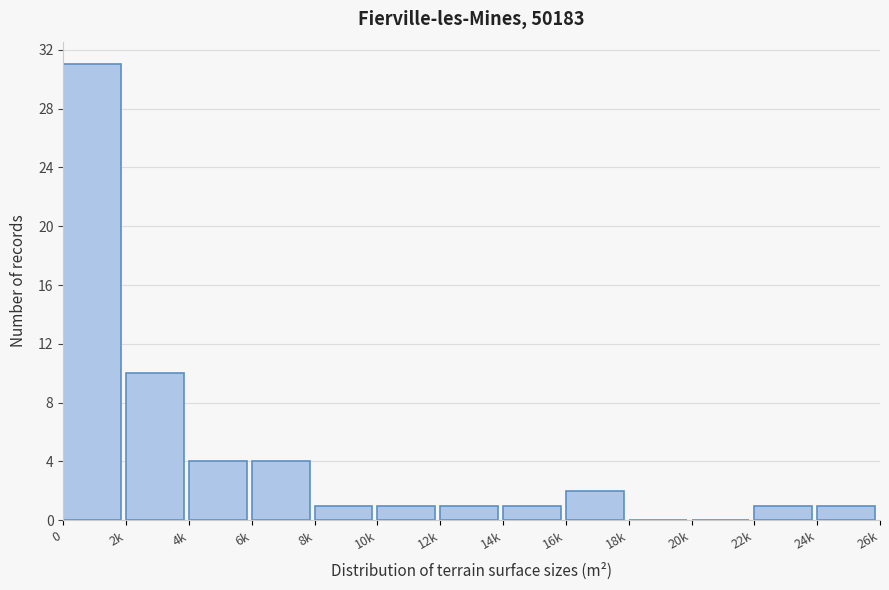

Reading left to right, extract all data points from this chart.

0=31	2k=10	4k=4	6k=4	8k=1	10k=1	12k=1	14k=1	16k=2	18k=0	20k=0	22k=1	24k=1